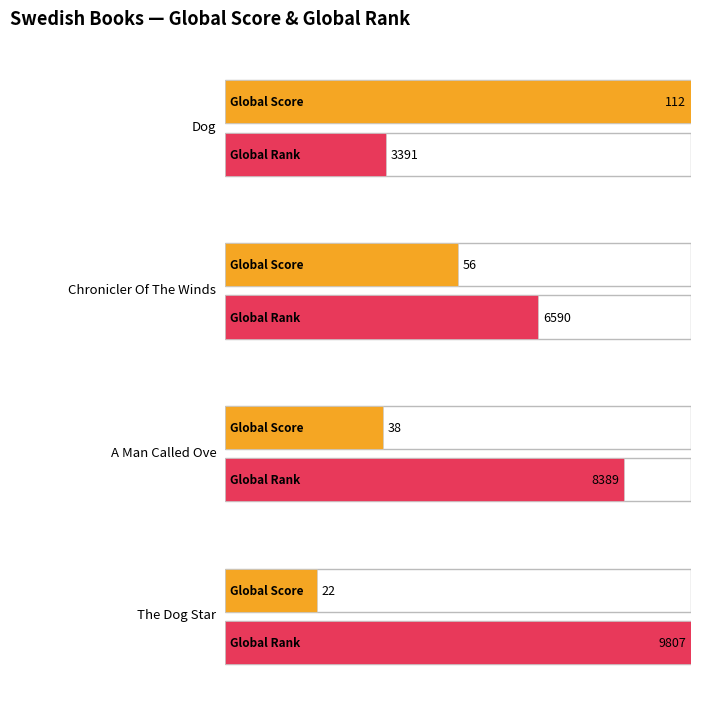

What is the total value across all series at Dog?

3503